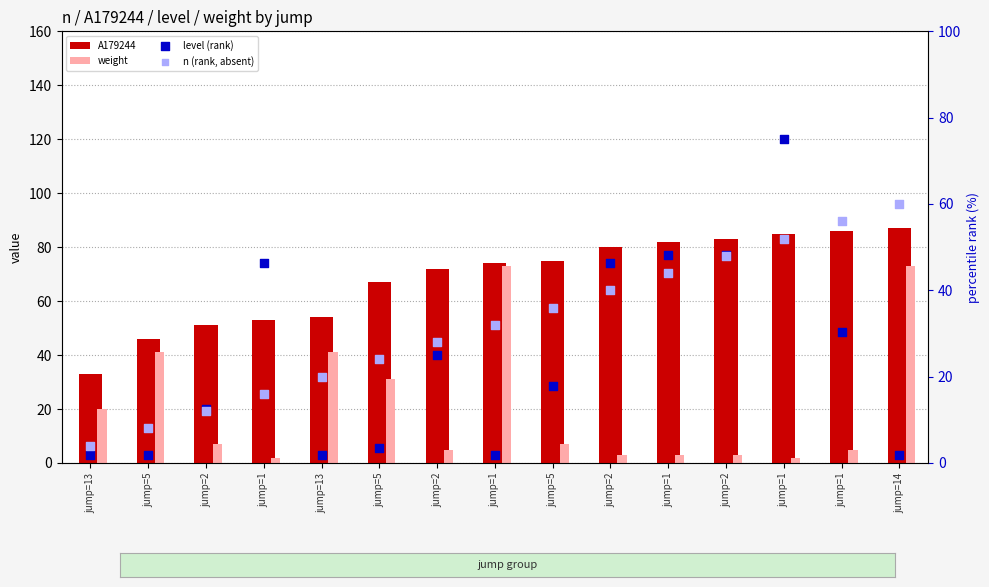

Which series contains the lowest Y value?

level (rank)